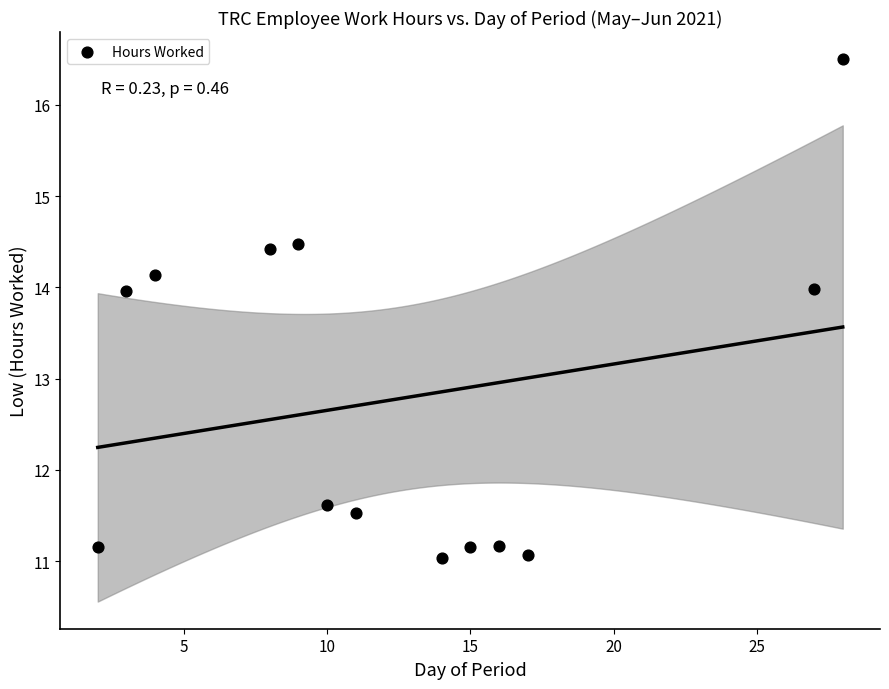

What is the range of Y values (max minus min)?

5.5